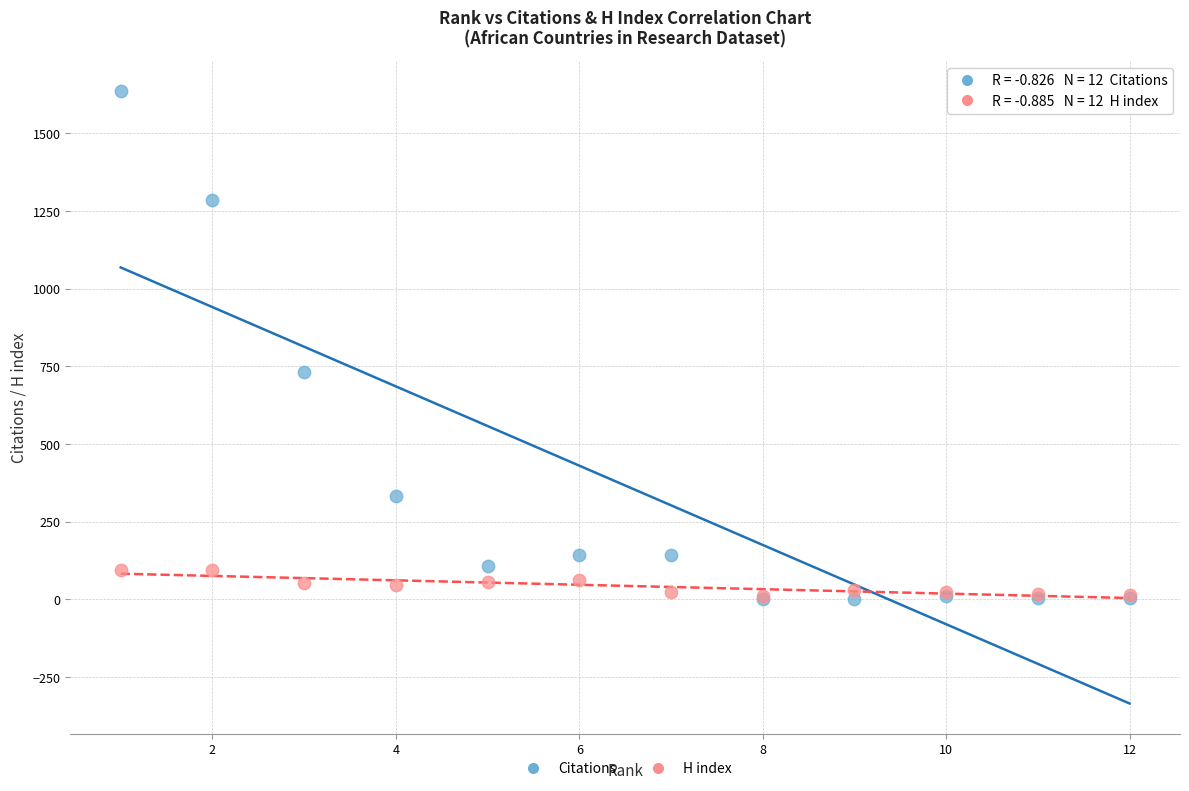

Which series contains the highest Y value?

Citations